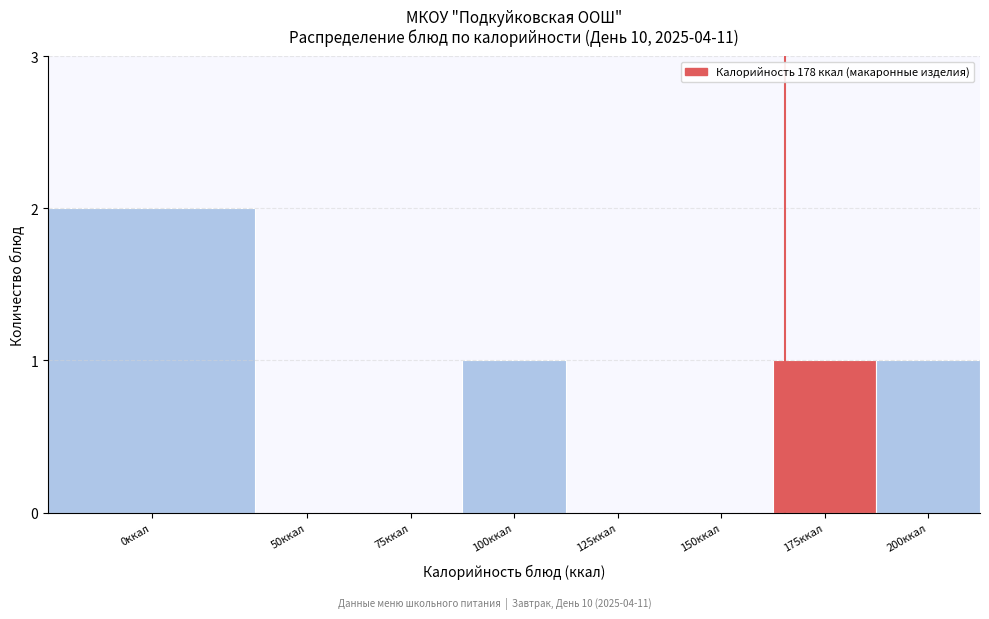

Reading left to right, transcribe all the data shown in this chart.

0ккал=2	50ккал=0	75ккал=0	100ккал=1	125ккал=0	150ккал=0	175ккал=1	200ккал=1